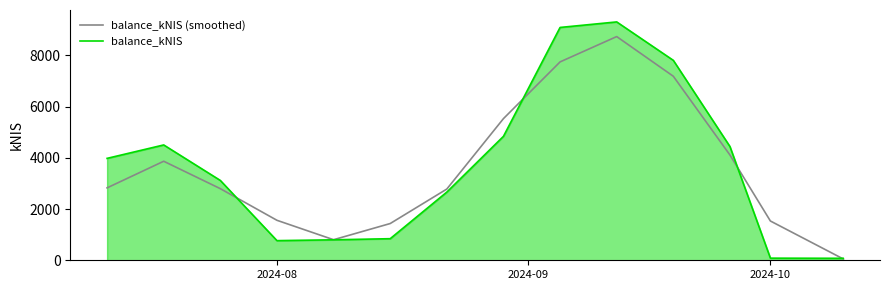

Which series has the widest spread of values?

balance_kNIS